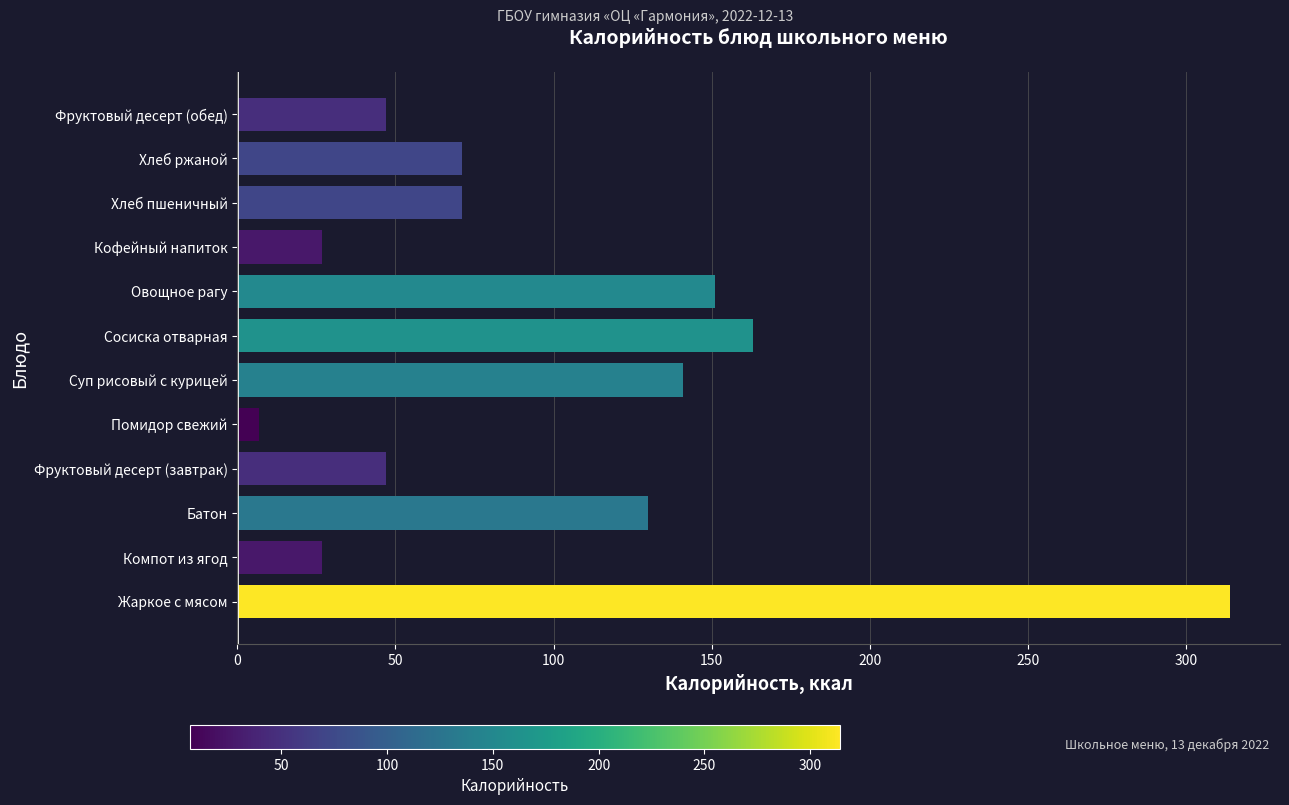

What is the ratio of the value at Суп рисовый с курицей to the value at Сосиска отварная?

0.9